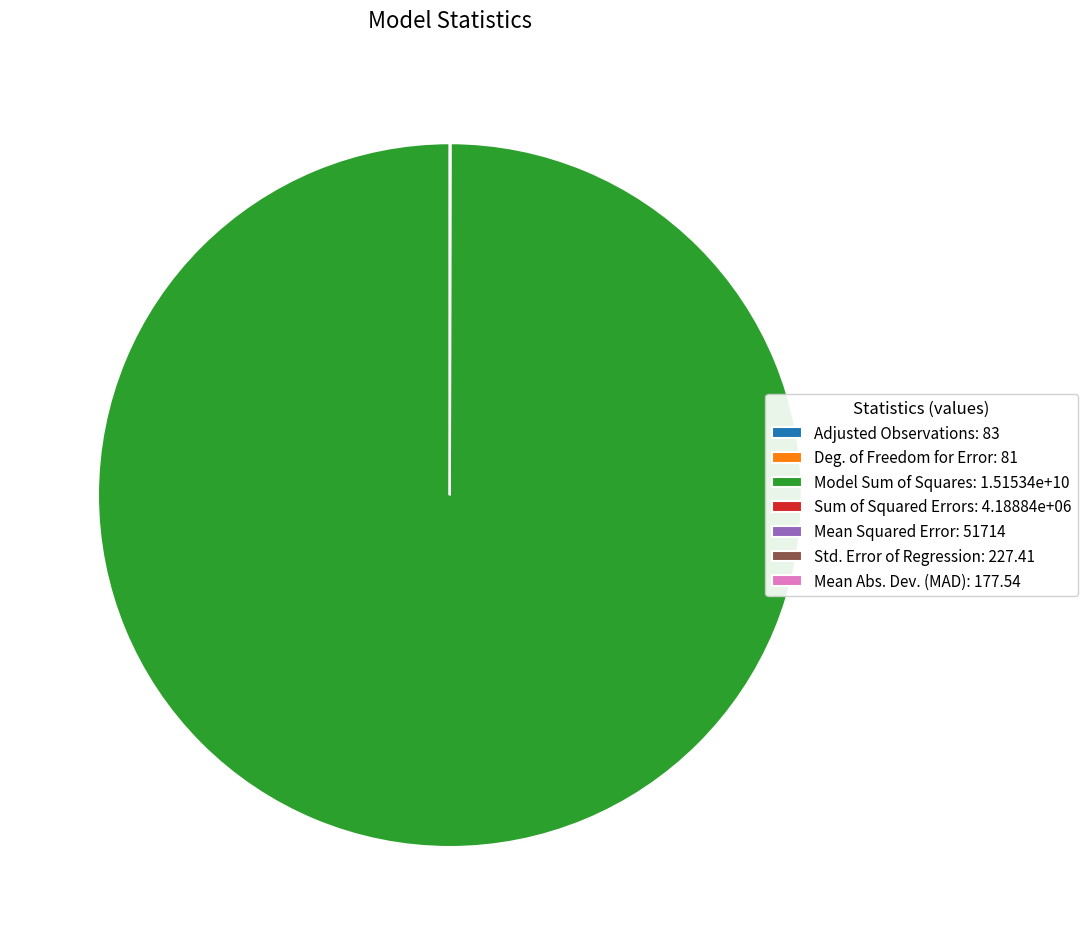

Is there a majority slice in this chart?

Yes